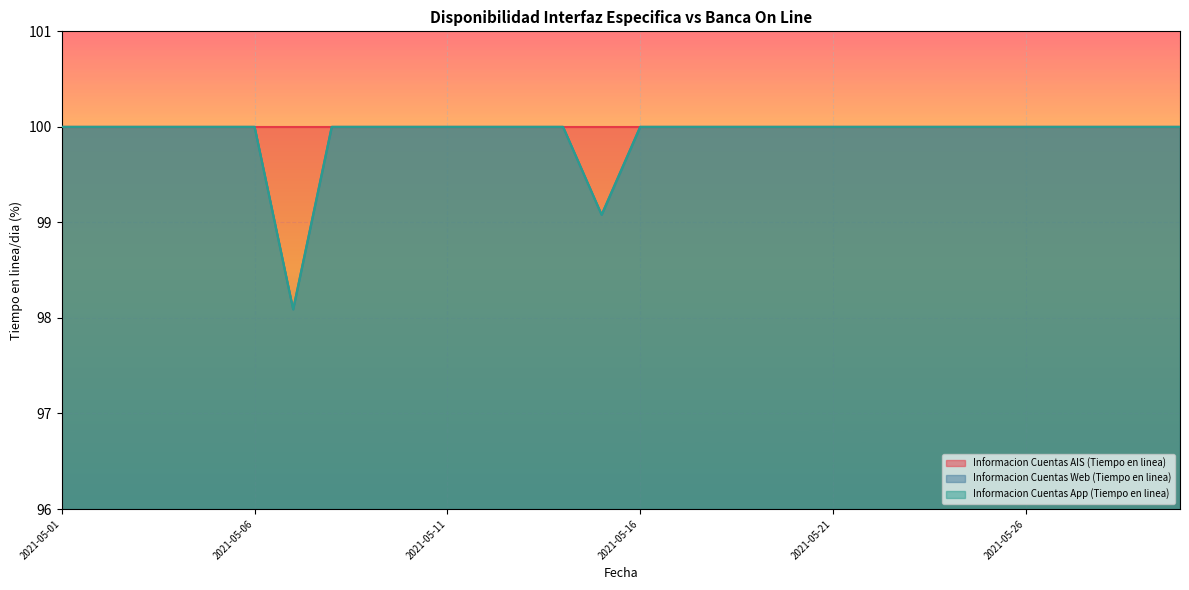

The value of Informacion Cuentas App (Tiempo en linea) at 2021-05-07 is 98.1. True or false?

True